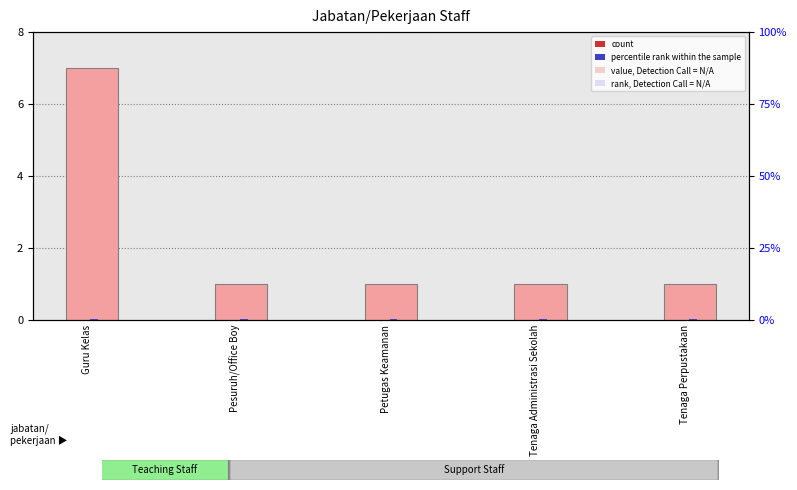

Which has a higher value, Pesuruh/Office Boy or Tenaga Perpustakaan?

Pesuruh/Office Boy